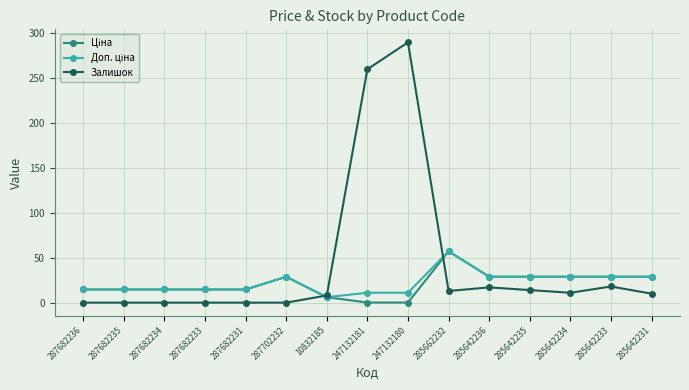

What is the label of the 14th point from the right?

287682235